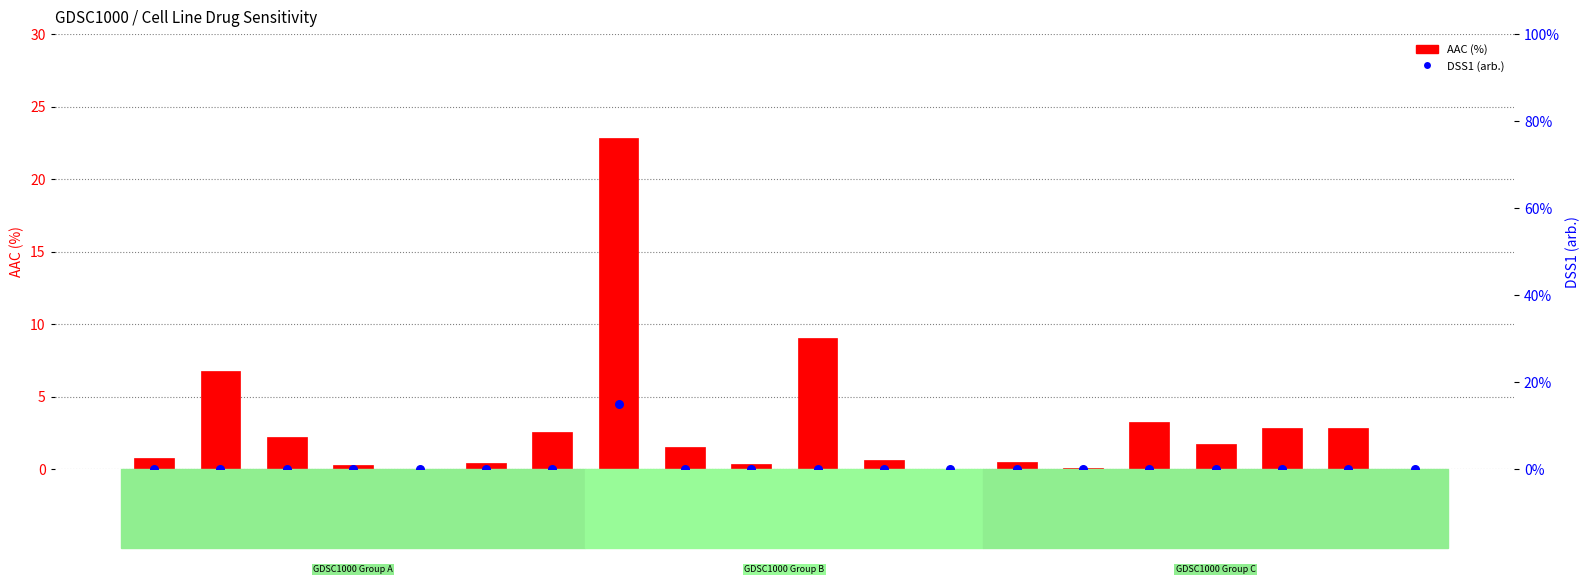

Which series reaches the minimum Y coordinate?

AAC (%)